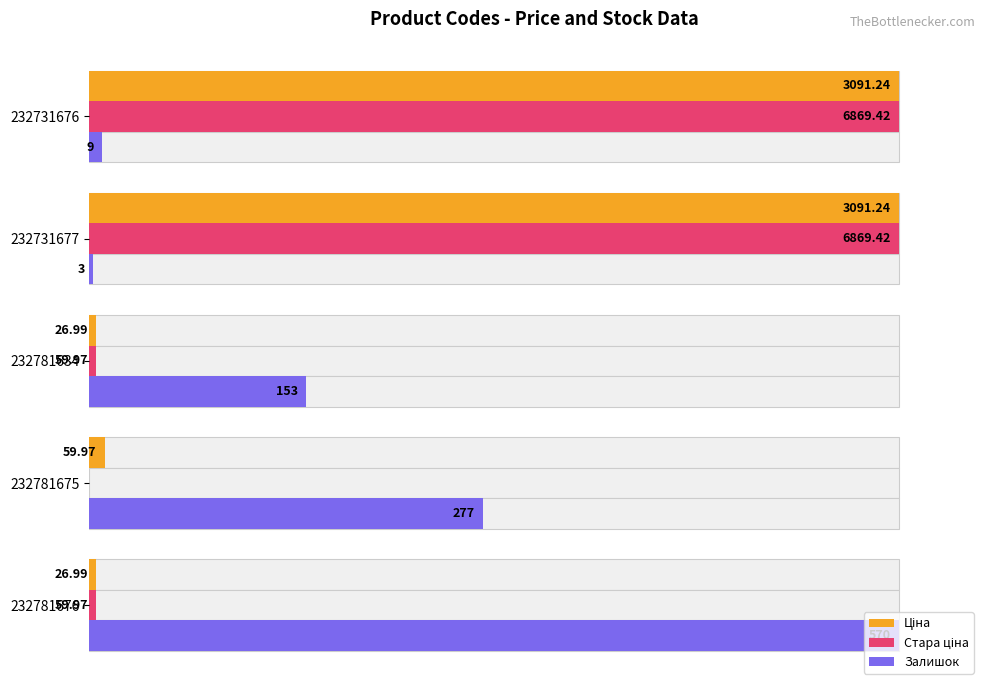

At how many categories does at least one series exceed 1?

5